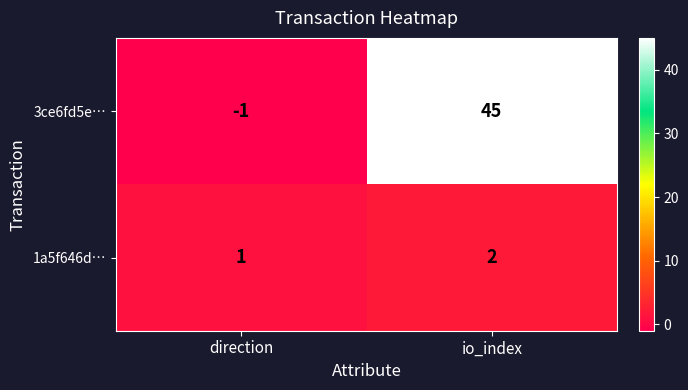

Rank the categories by 1a5f646d… value from highest to lowest.

io_index, direction